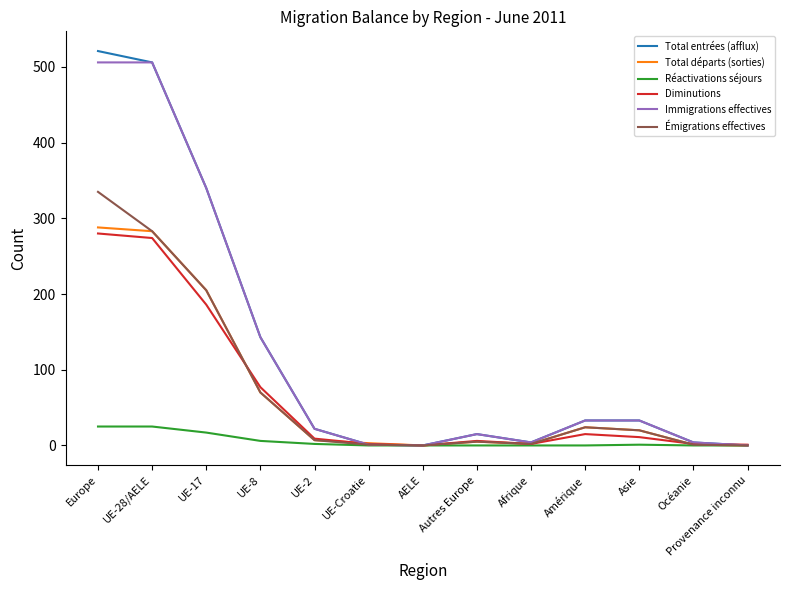

Which series has the widest spread of values?

Total entrées (afflux)